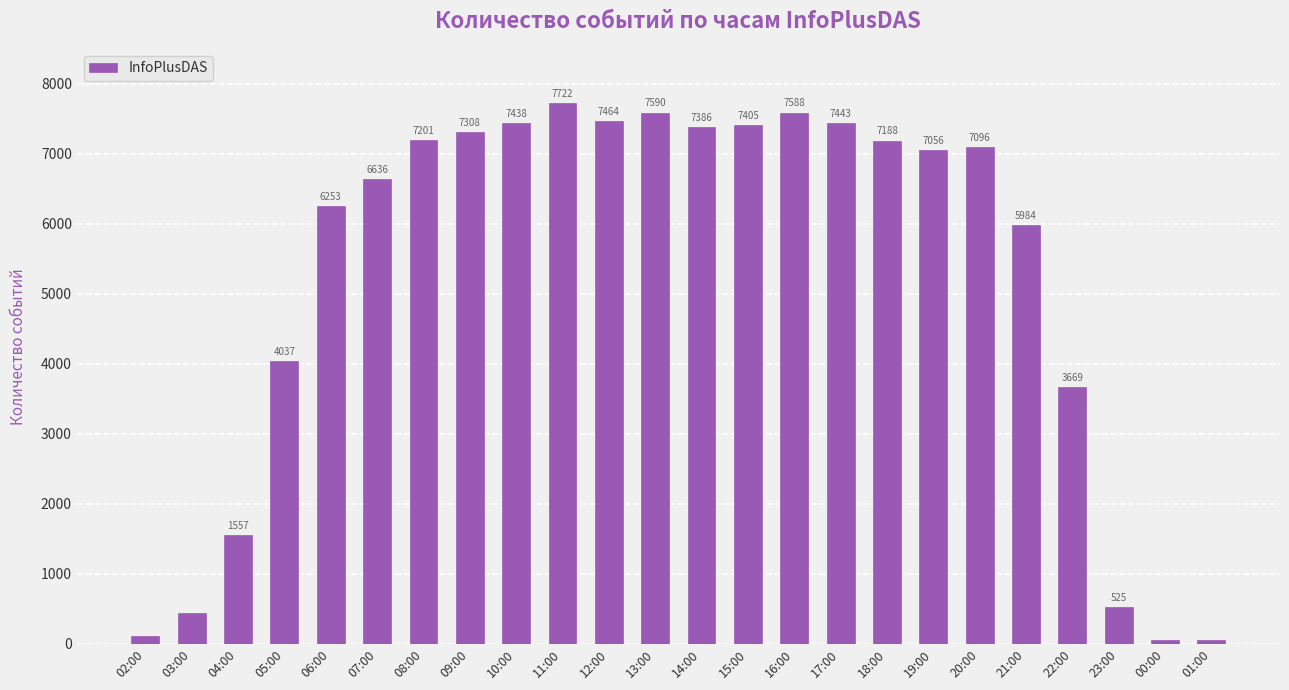

Which has a higher value, 05:00 or 14:00?

14:00